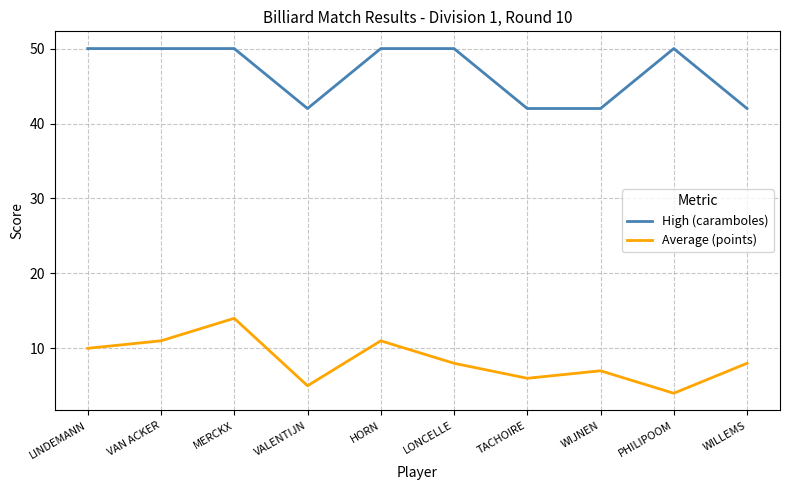

Which series has the largest range (max minus min)?

Average (points)